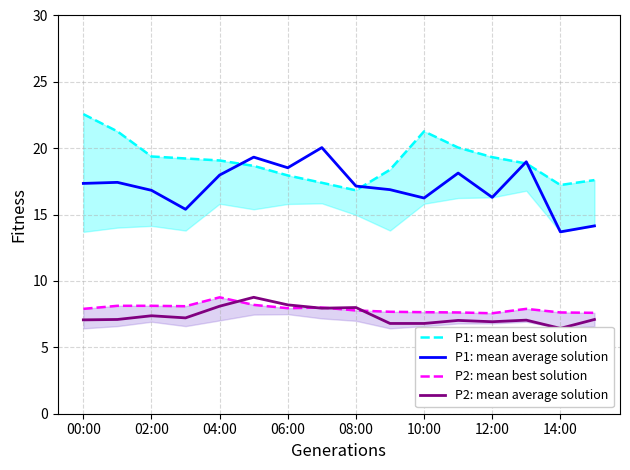

What is the maximum value for P2: mean best solution?

8.8